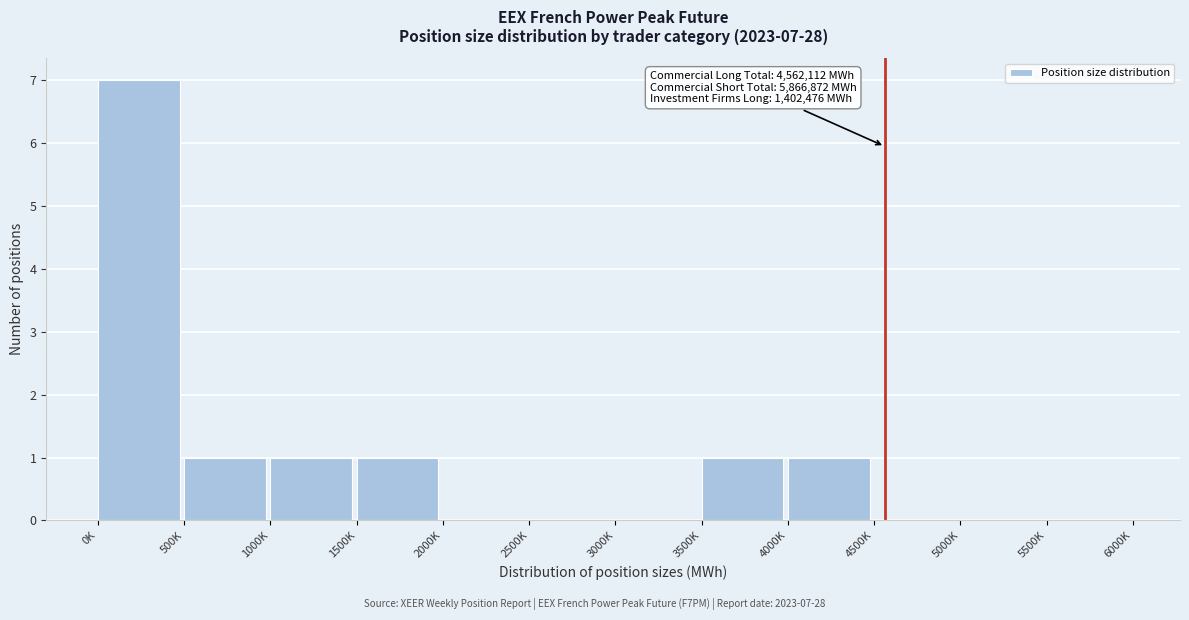

Reading left to right, list all the values displayed in this chart.

0K=7	500K=1	1000K=1	1500K=1	2000K=0	2500K=0	3000K=0	3500K=1	4000K=1	4500K=0	5000K=0	5500K=0